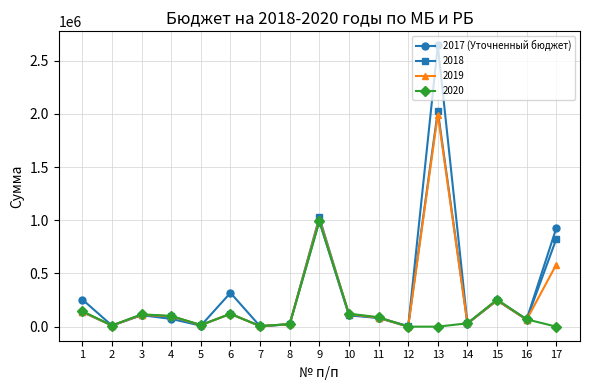

Count the number of data series in this chart.

4